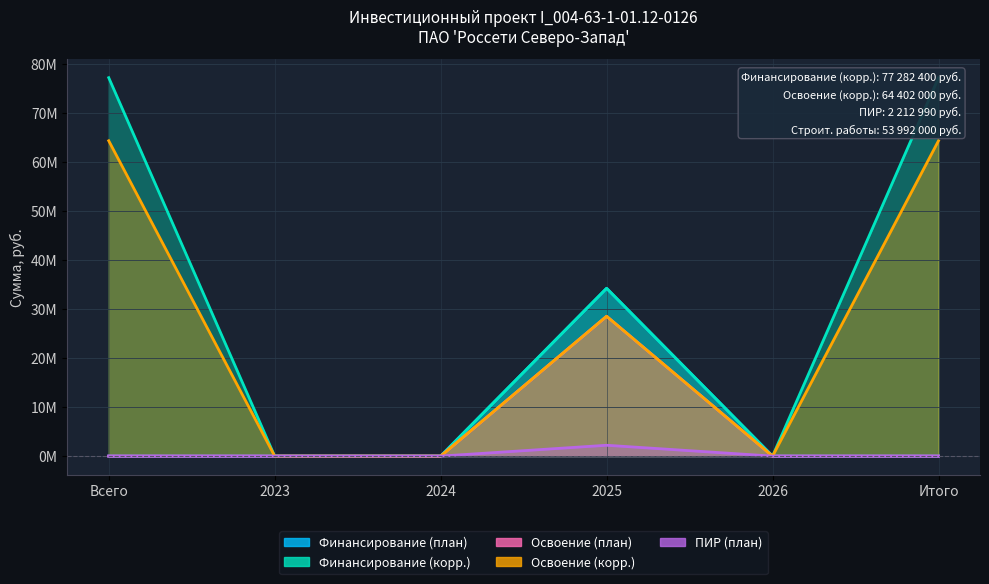

What position from the right is Итого?

1